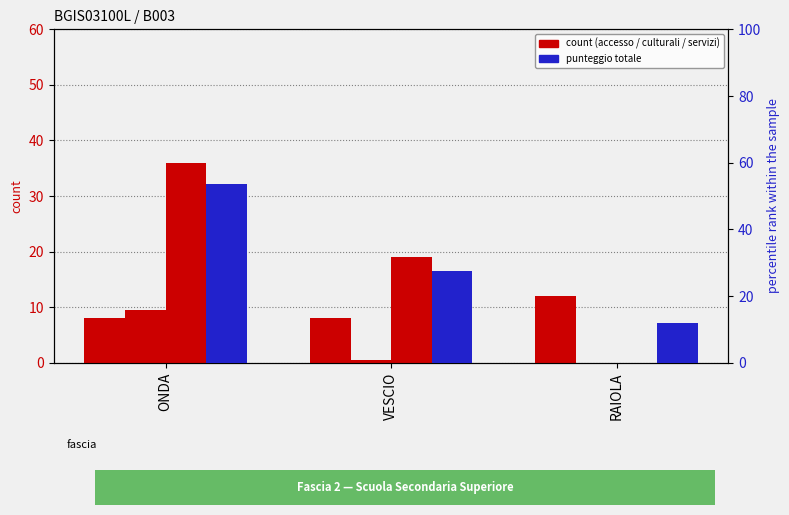

Which series changed the most between ONDA and VESCIO?

PUNTEGGIO TOTALE